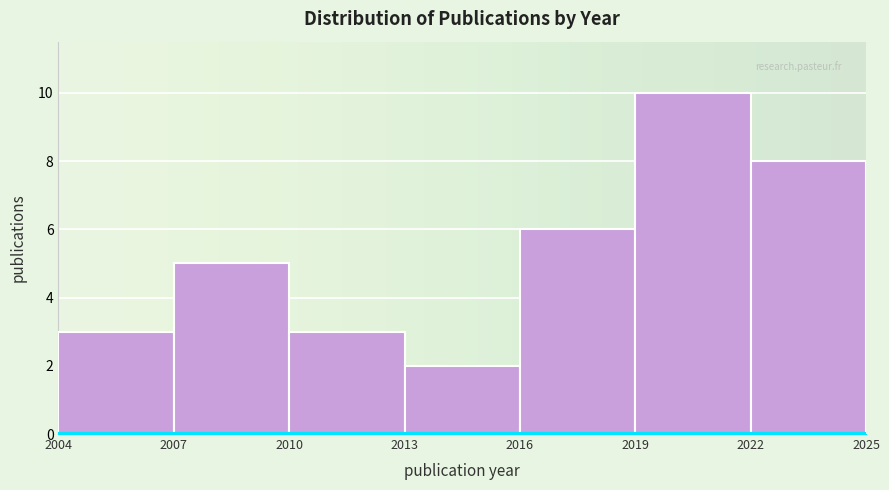

Over which range of the x-axis is the bar tallest?

2019 to 2022